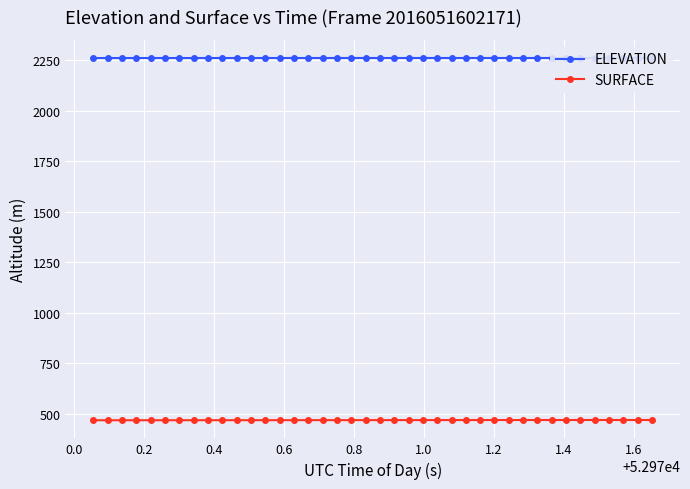

Does the chart have visible grid lines?

Yes